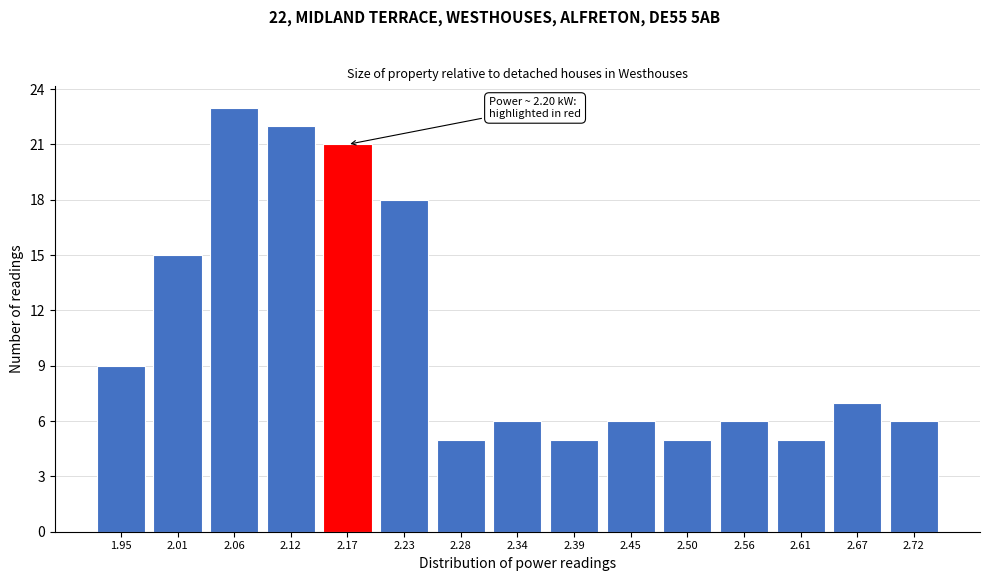

Reading left to right, extract all data points from this chart.

9	15	23	22	21	18	5	6	5	6	5	6	5	7	6